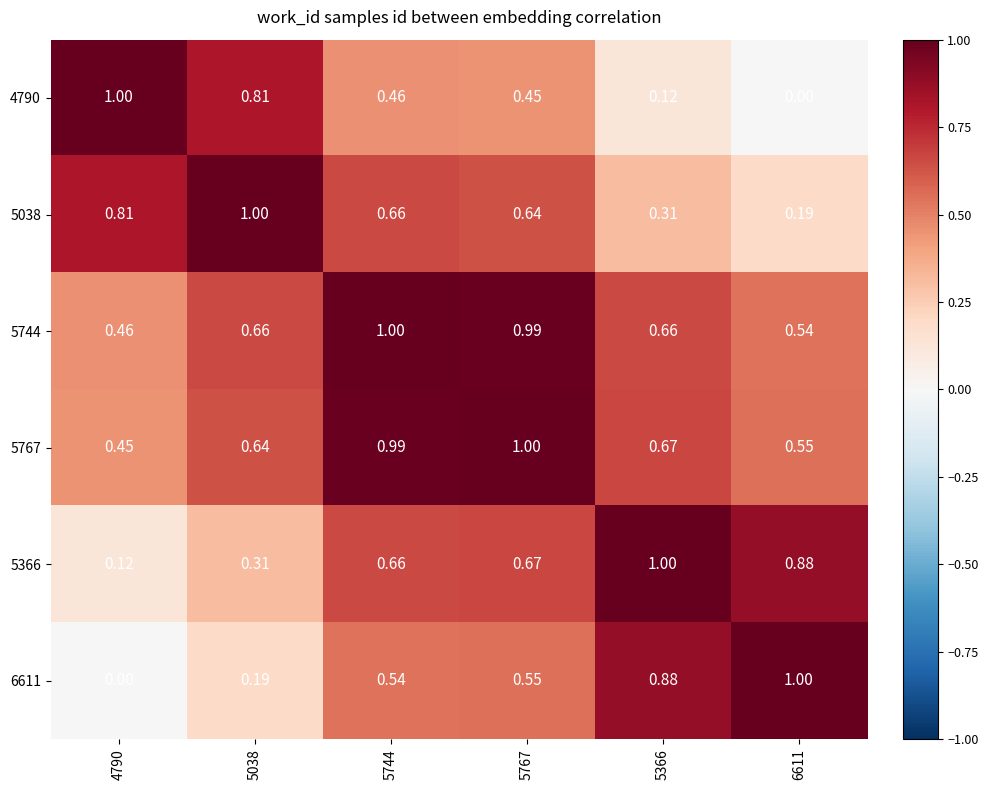

Is the value of 6611 at 5038 greater than the value of 5366 at 4790?

Yes